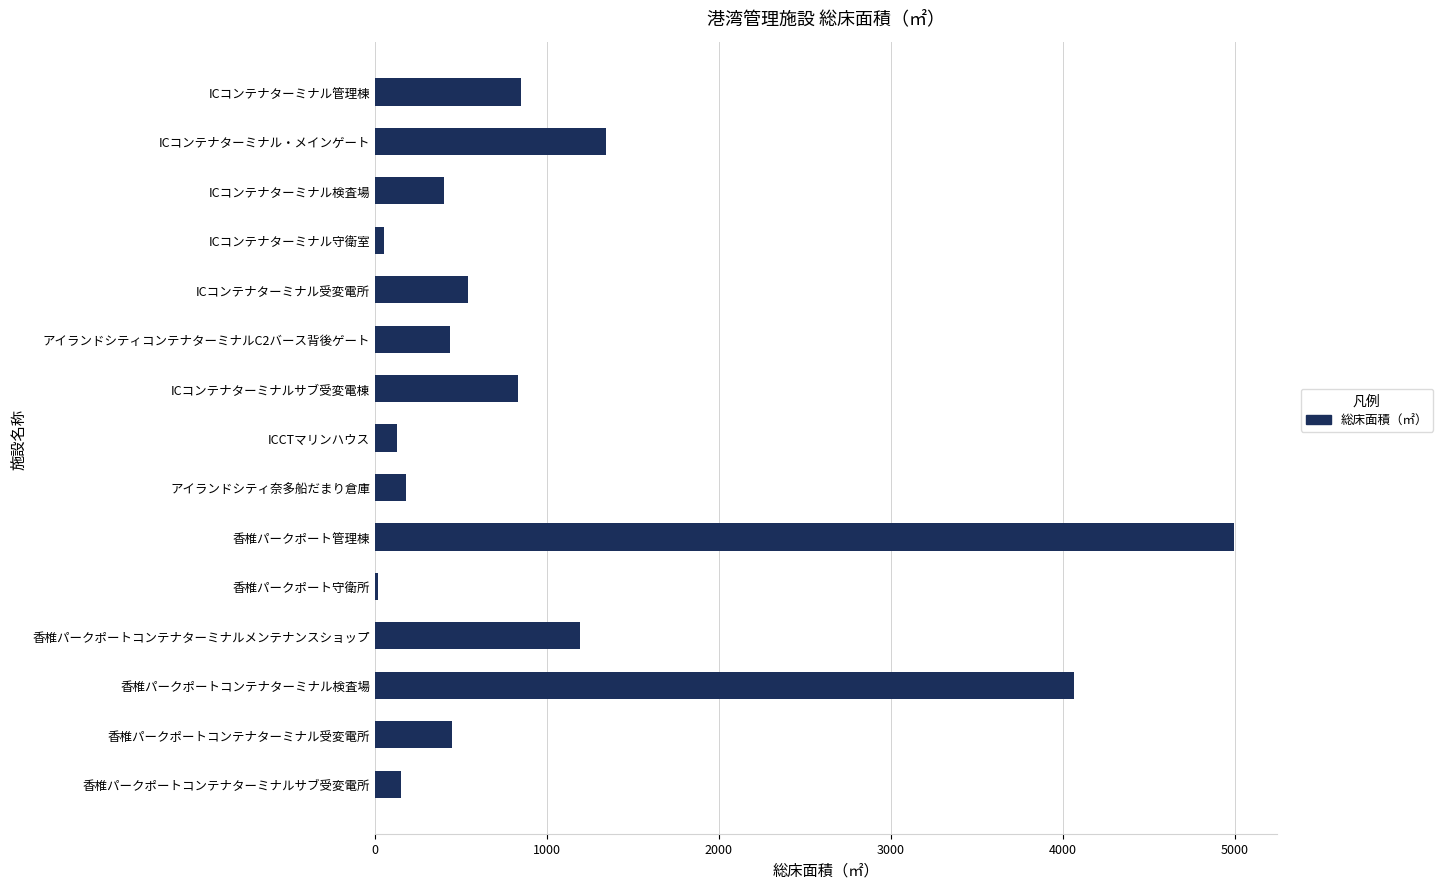

At which label is the value closest to 2507?

ICコンテナターミナル・メインゲート